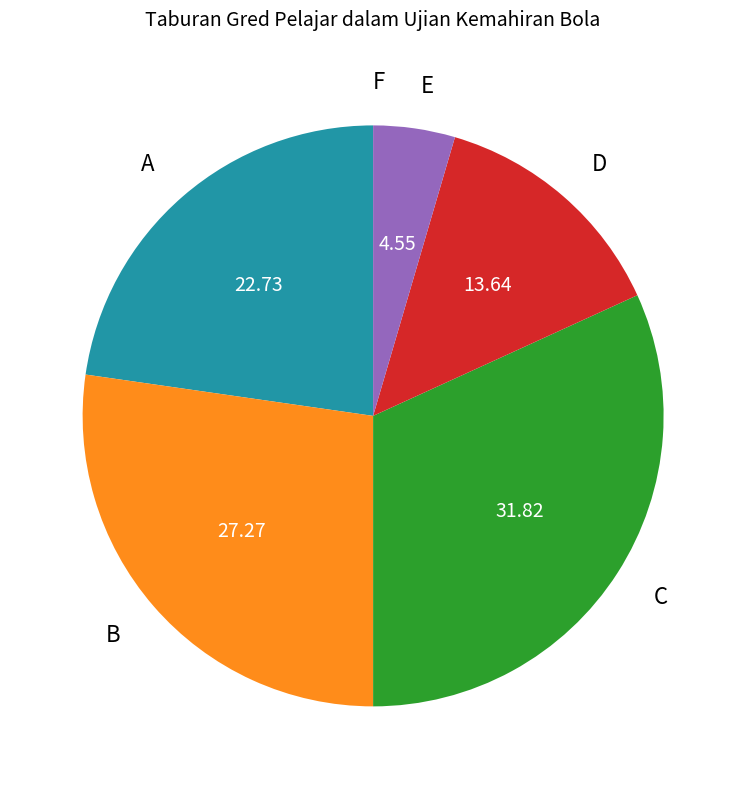

Does D represent more than half of the total?

No